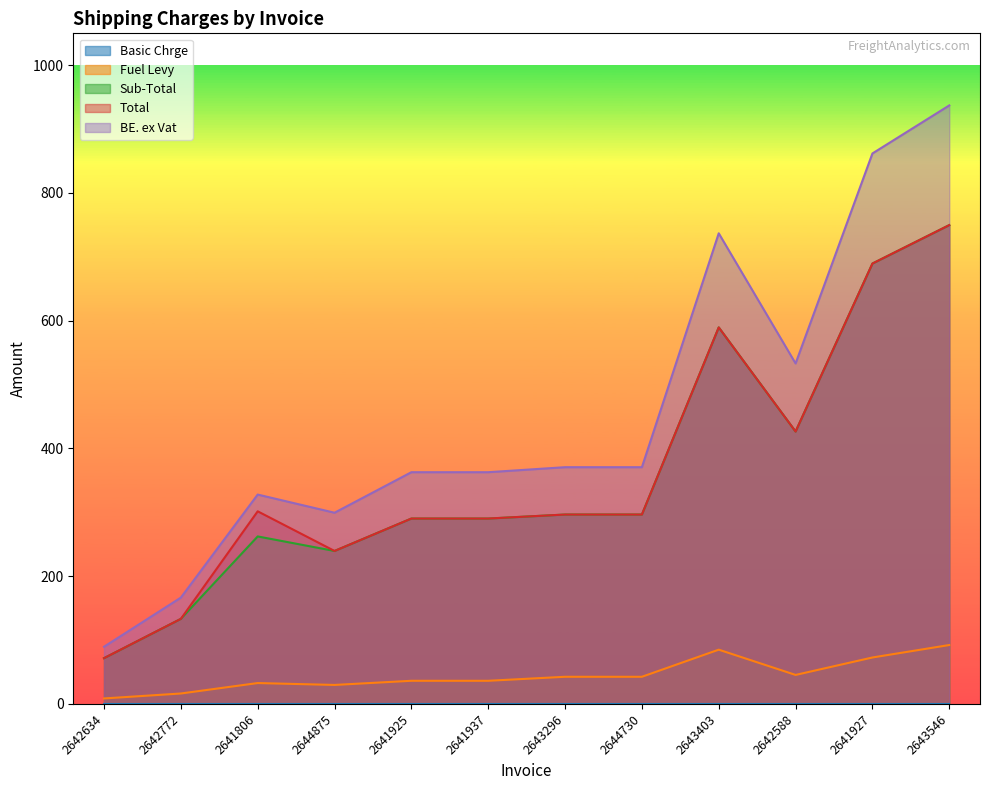

Where is the first local minimum for Total?

2644875